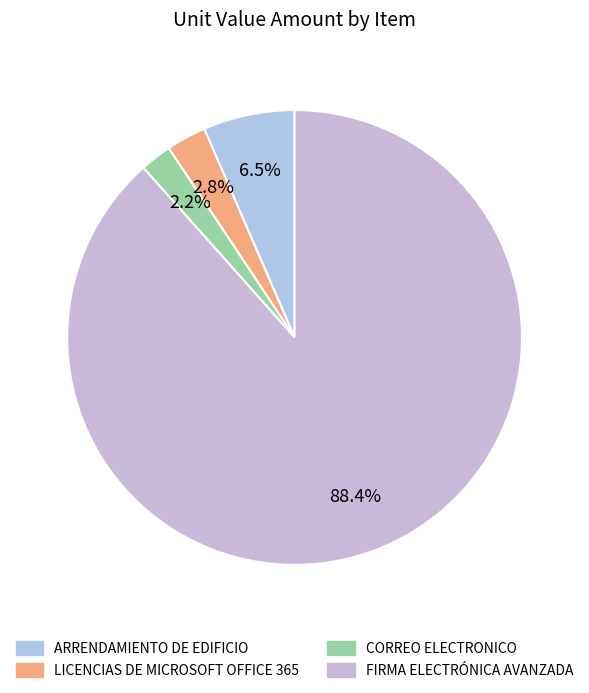

What is the smallest slice in the pie chart?

CORREO ELECTRONICO